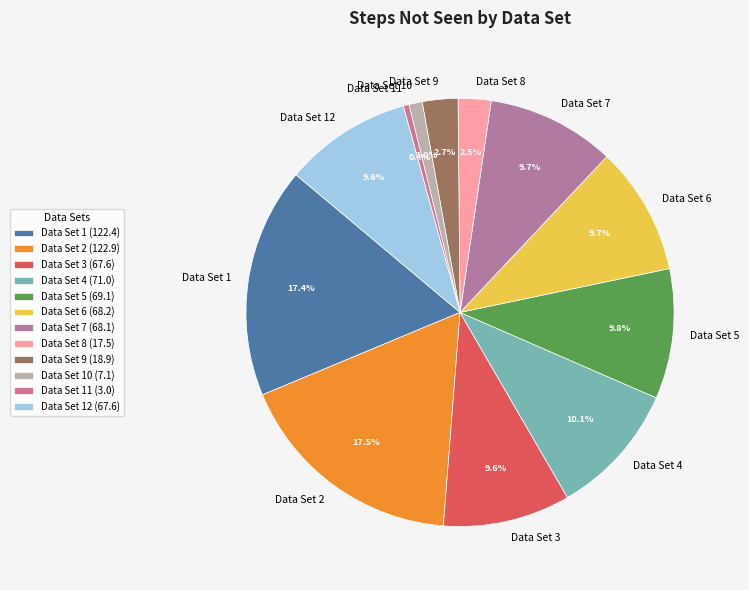

What is the ratio of the value at Data Set 2 to the value at Data Set 4?

1.7